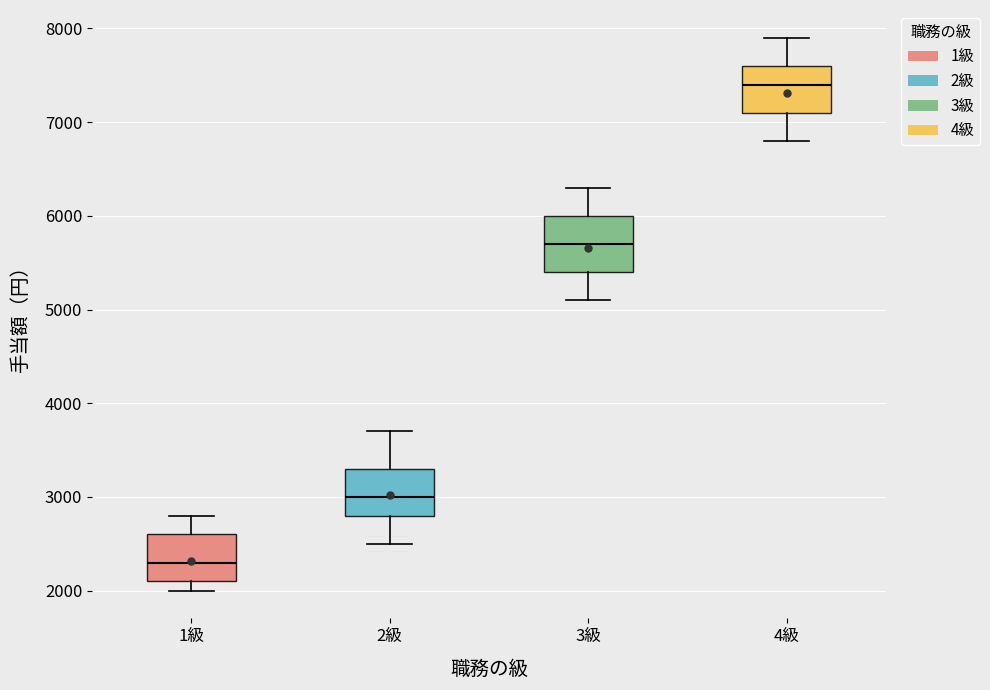

Where is the lower edge of the box for 4級 on the y-axis? The values are not printed on the chart, so give them approximately, as read against the axis.

7100